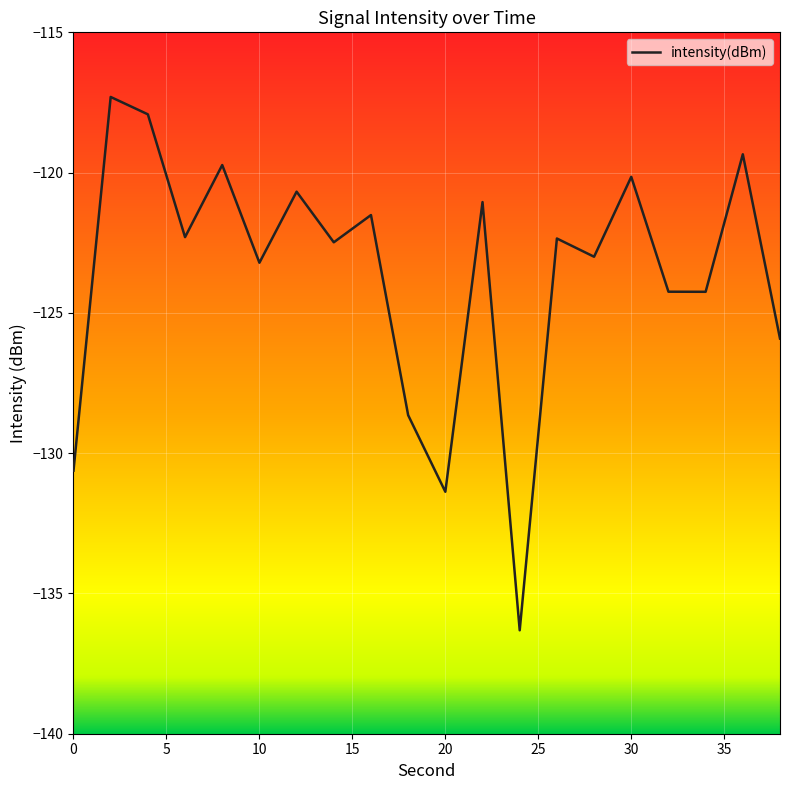

What is the smallest value displayed?

-136.3